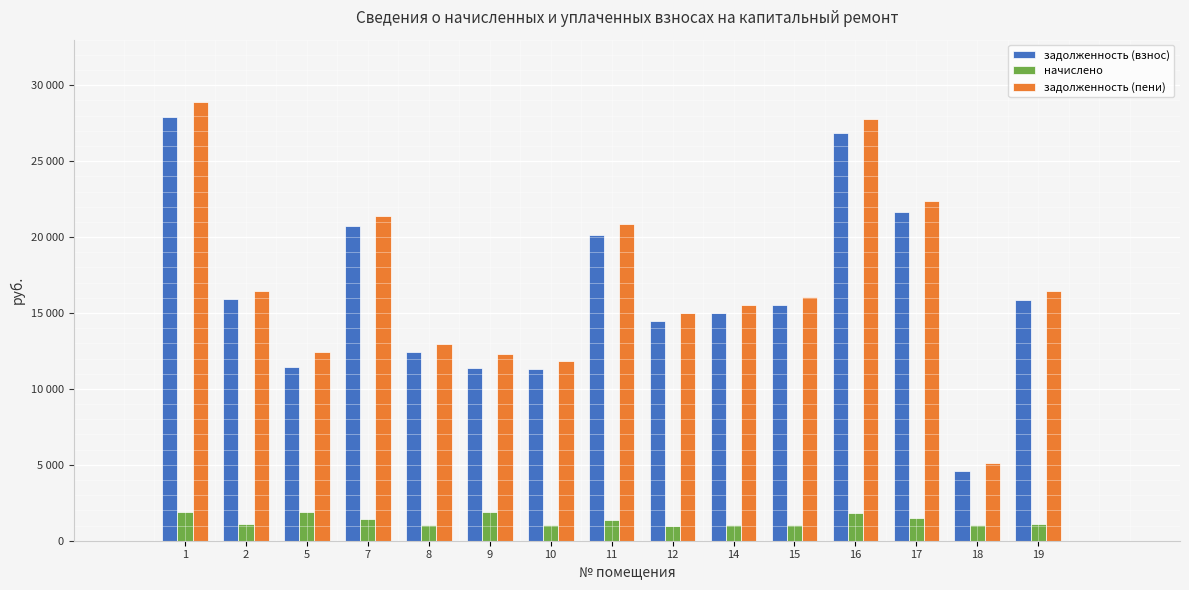

Are the bars grouped side by side (vs. stacked)?

Yes